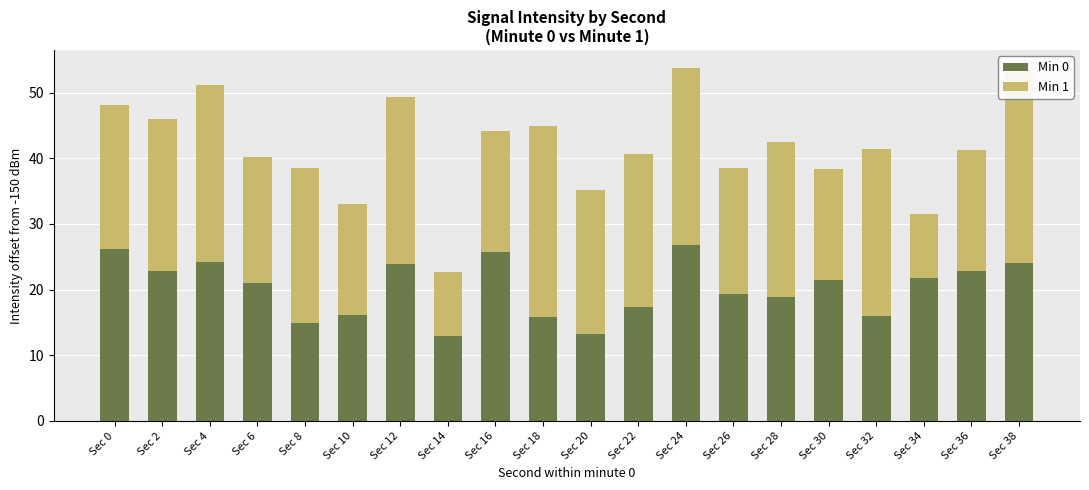

The Min 1 series shows 25.5 at Sec 12. True or false?

True